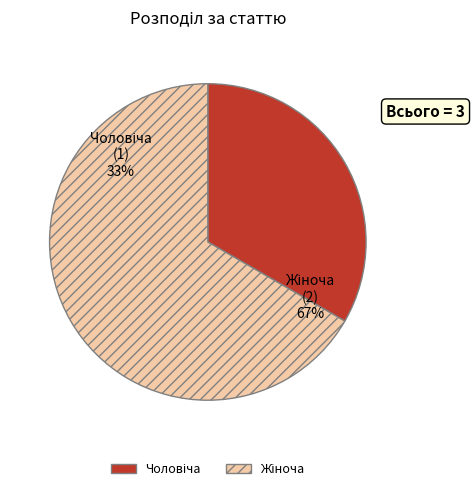

Is Чоловіча the majority of the pie?

No